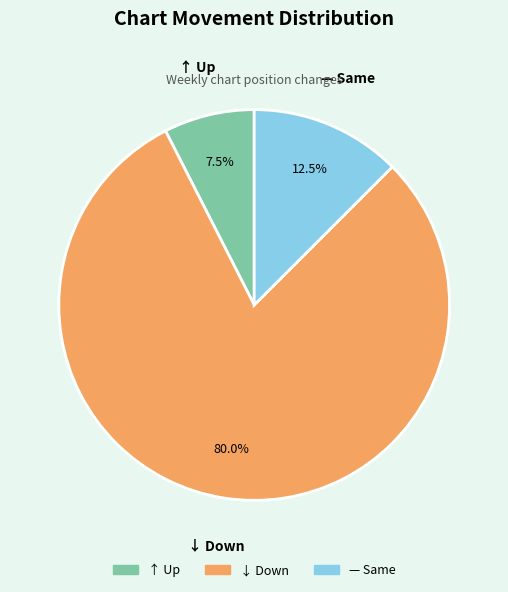

Does any single category account for the majority?

Yes